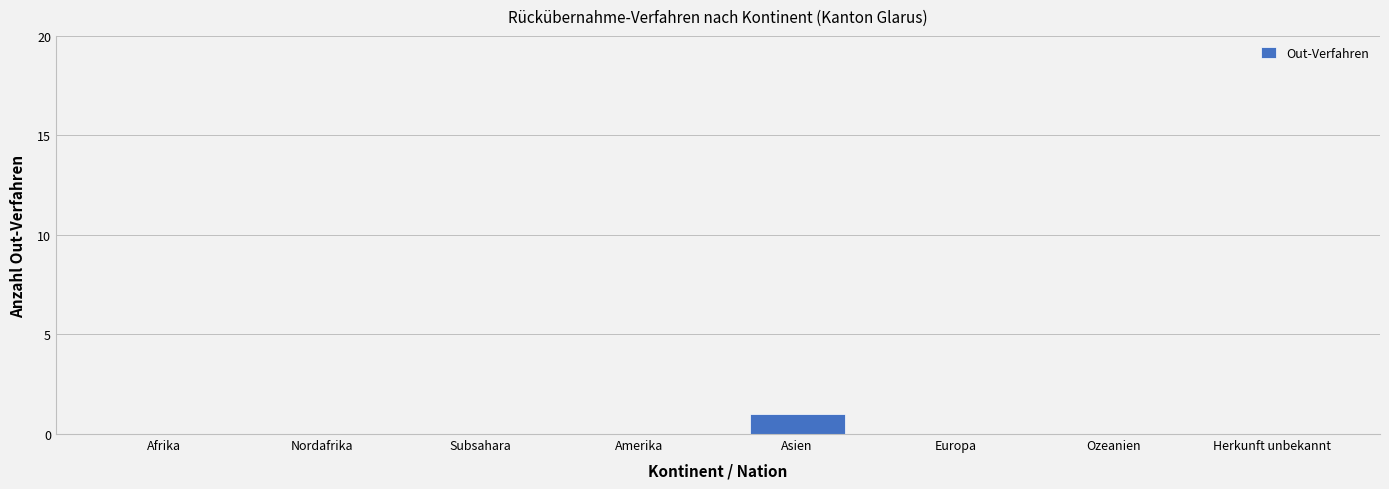

Reading right to left, transcribe all the data shown in this chart.

Herkunft unbekannt=0	Ozeanien=0	Europa=0	Asien=1	Amerika=0	Subsahara=0	Nordafrika=0	Afrika=0